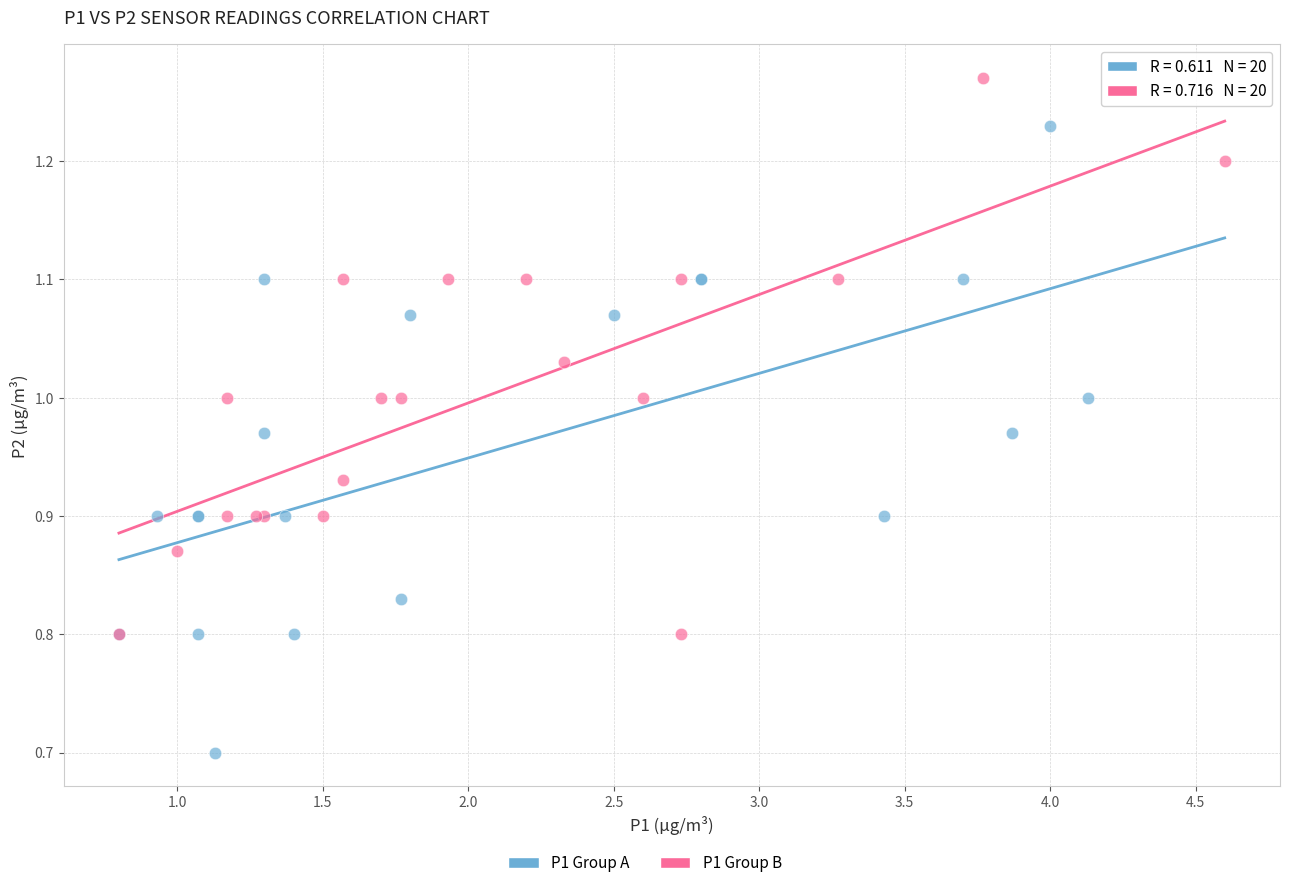

Which series contains the lowest Y value?

P1 Group A